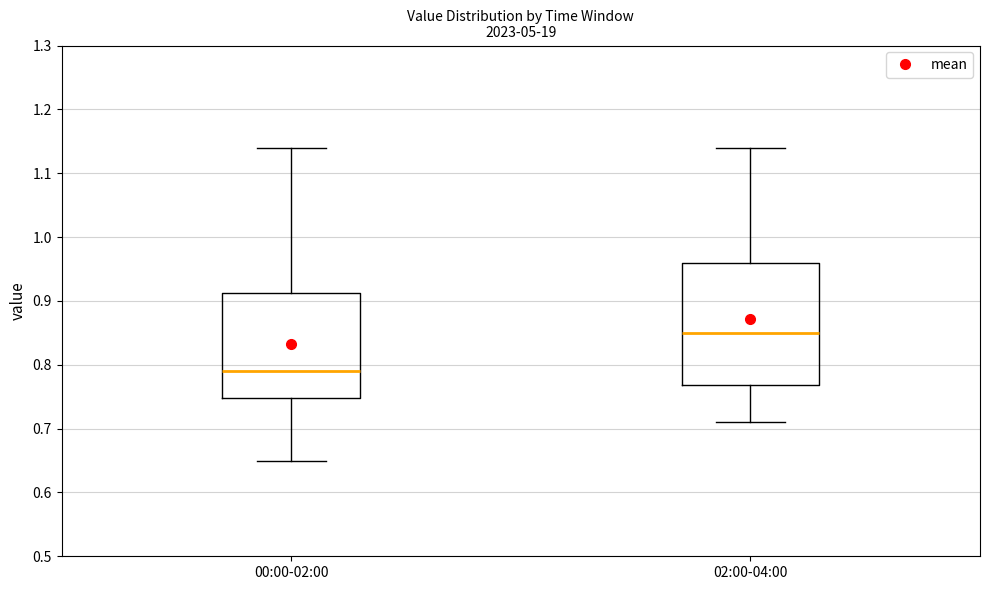

Comparing the boxes themselves (not the whiskers), which one is the tallest?

02:00-04:00